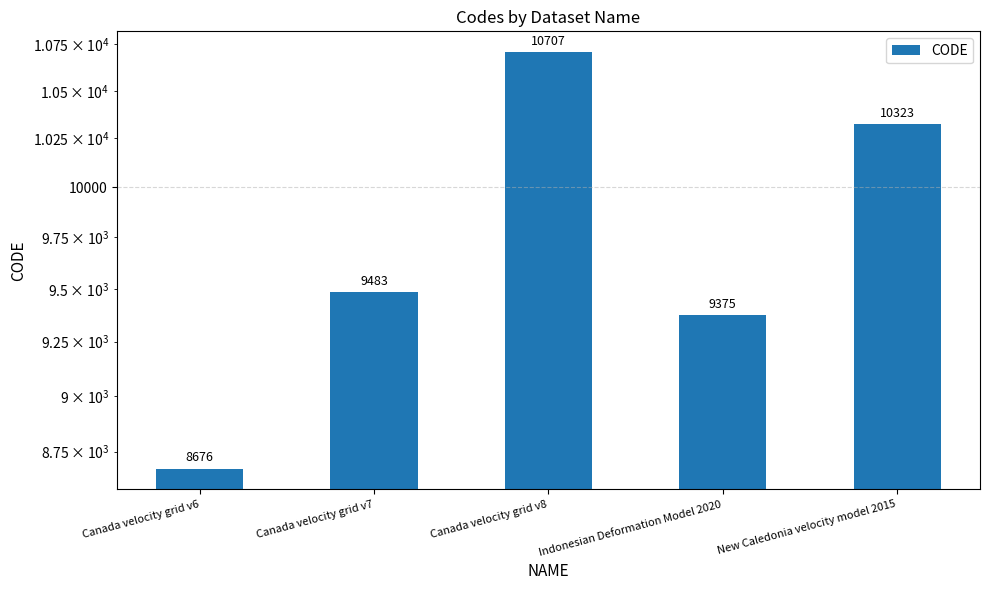

What is the maximum value shown in the chart?

10707